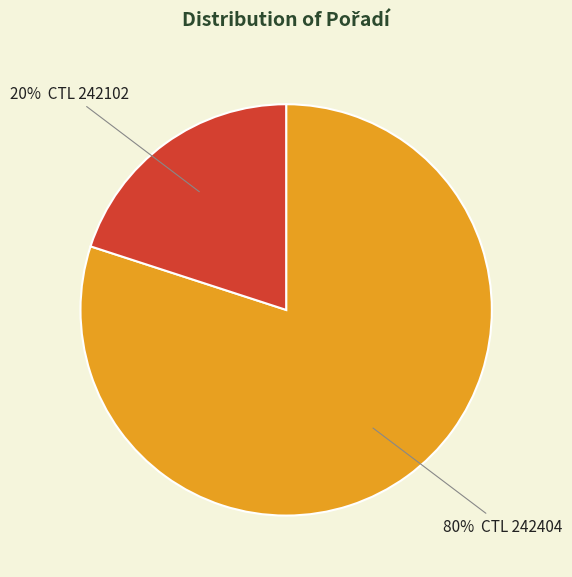

To the nearest percent, what is the difference between the largest and smallest slice percentages?

60%